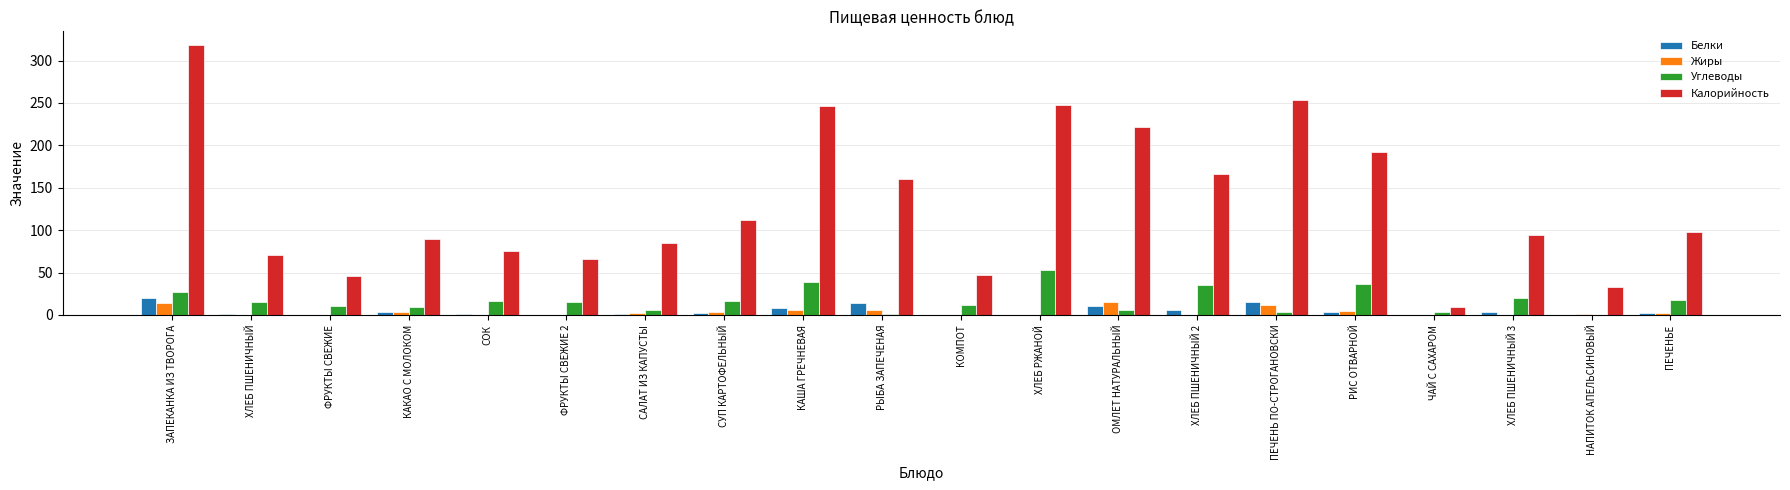

At which category is the sum across all series the highest?

ЗАПЕКАНКА ИЗ ТВОРОГА